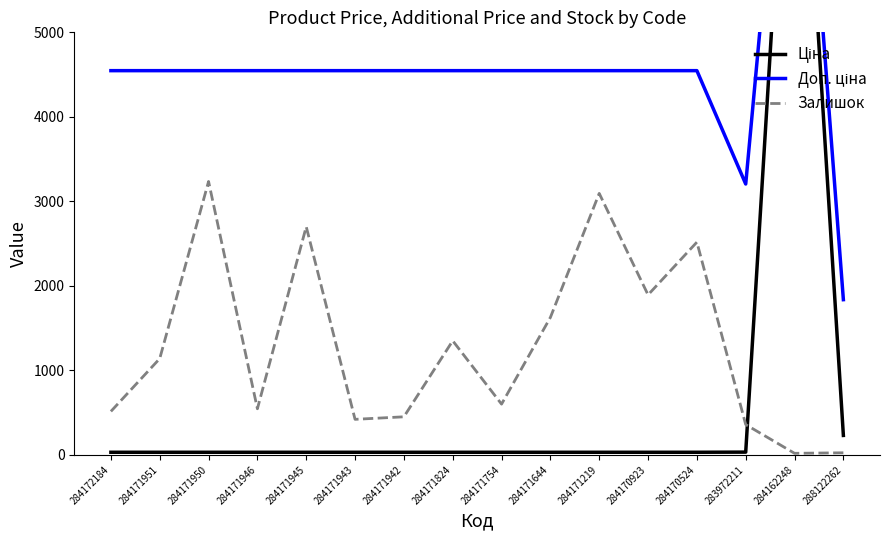

The Залишок series shows 358.0 at 283972211. True or false?

True